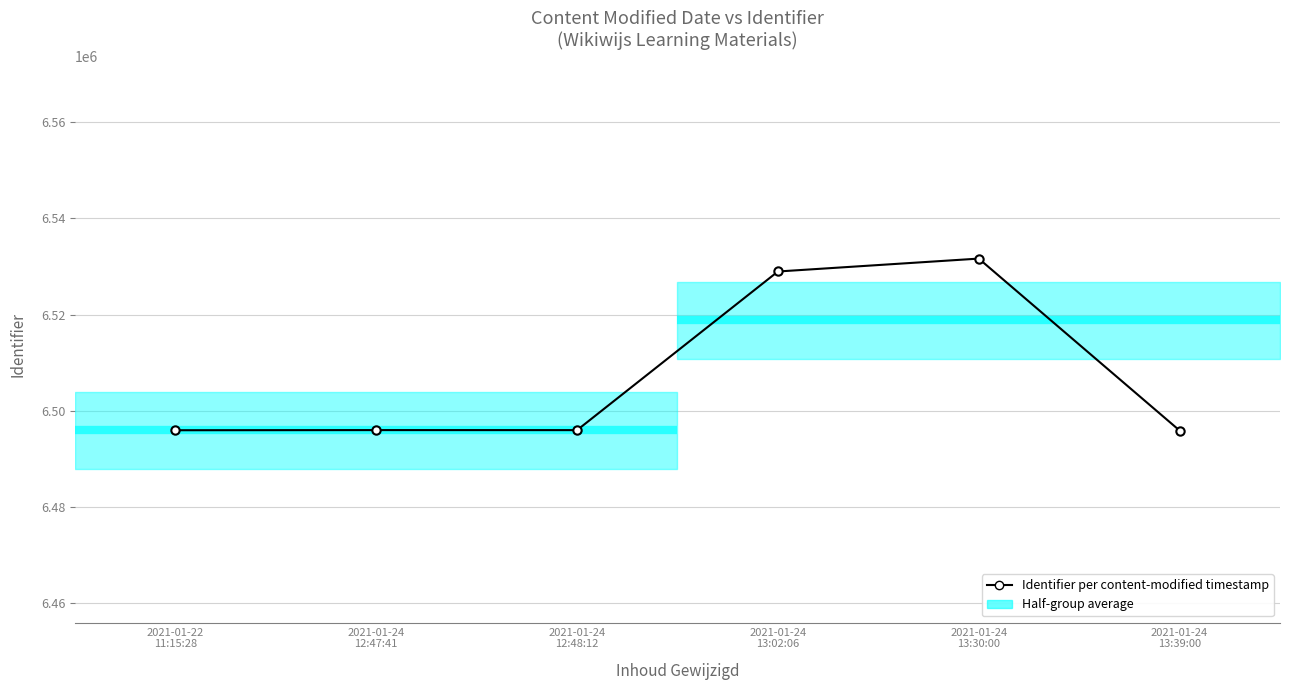

What is the sum of all values?

39044285